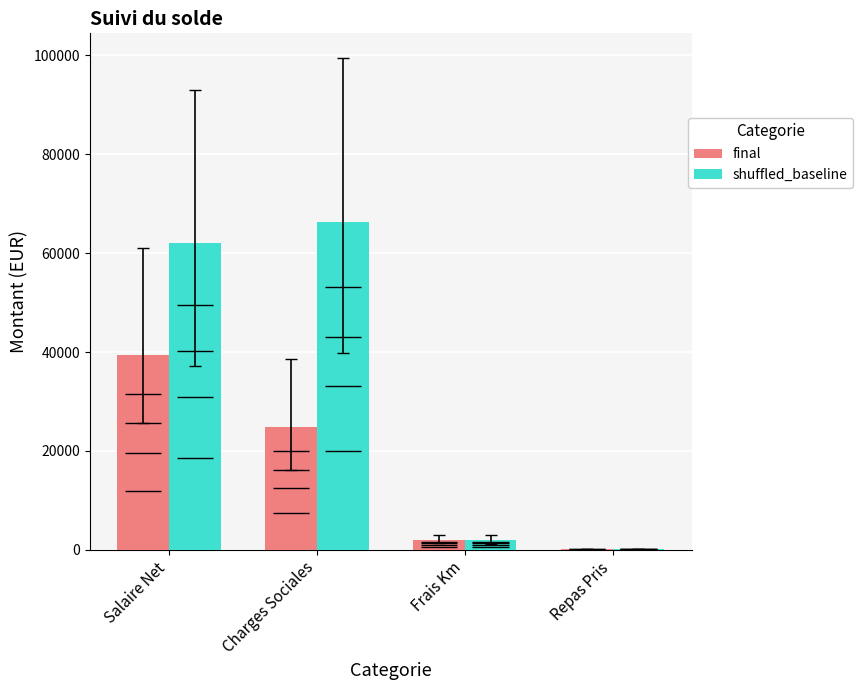

What is the label of the 3rd bar from the right?

Charges Sociales